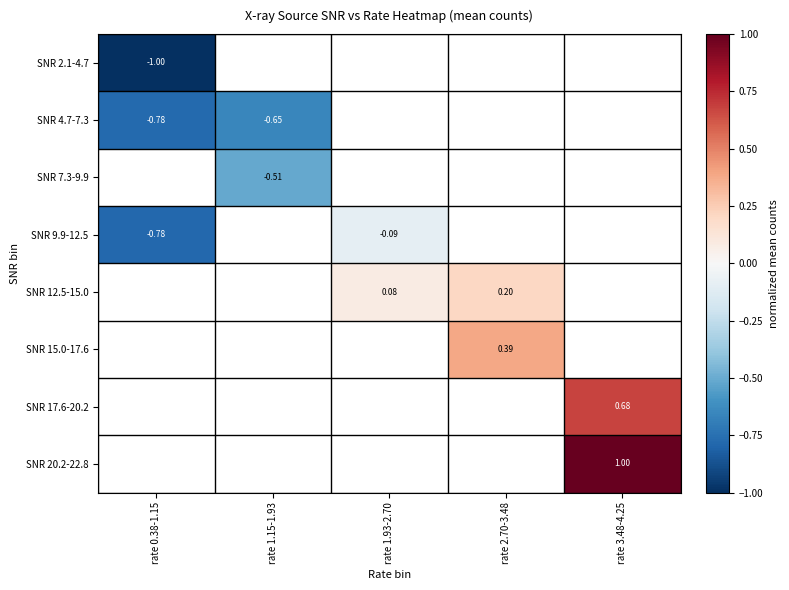

How many negative values does the SNR 9.9-12.5 series have?

2